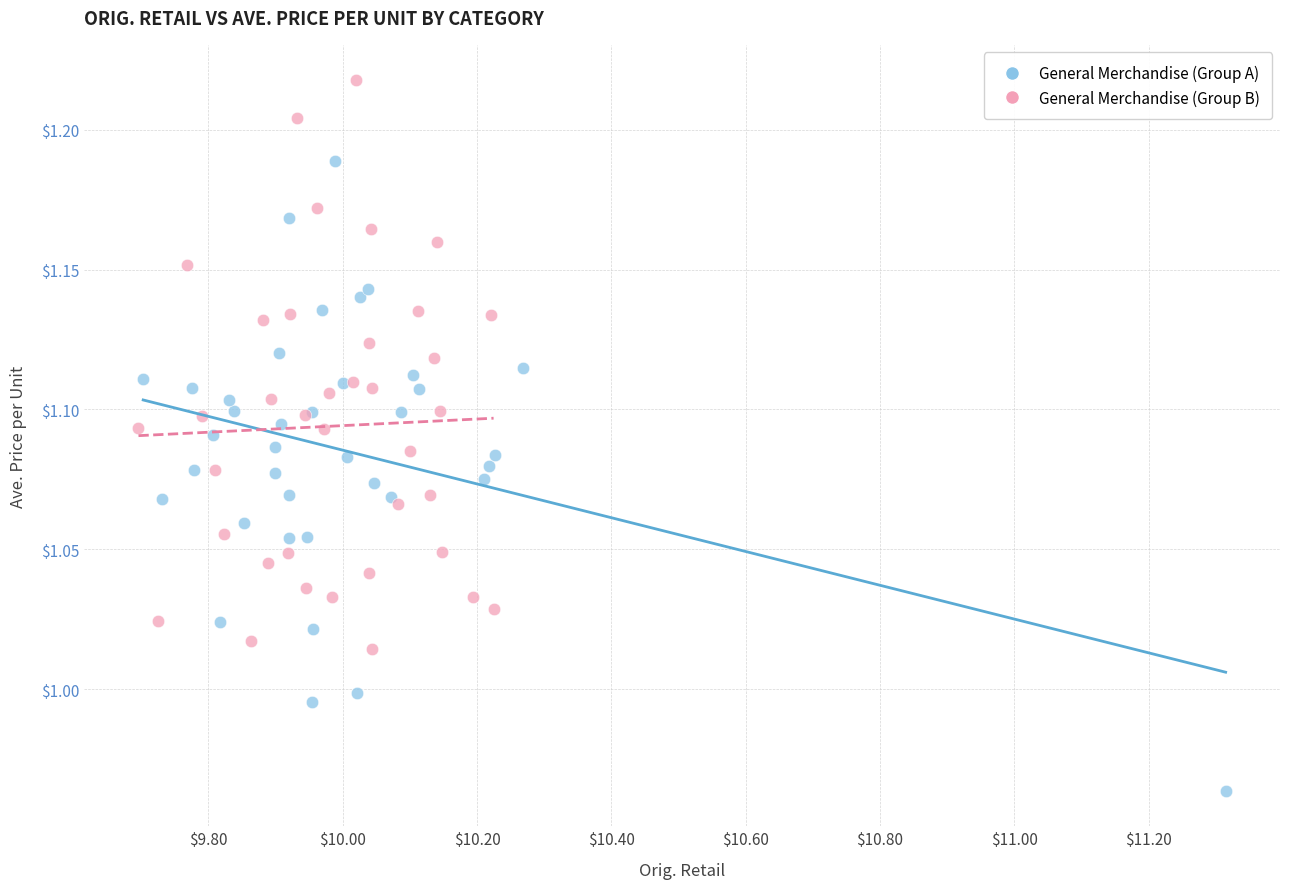

Which series reaches the maximum Y coordinate?

General Merchandise (Group B)